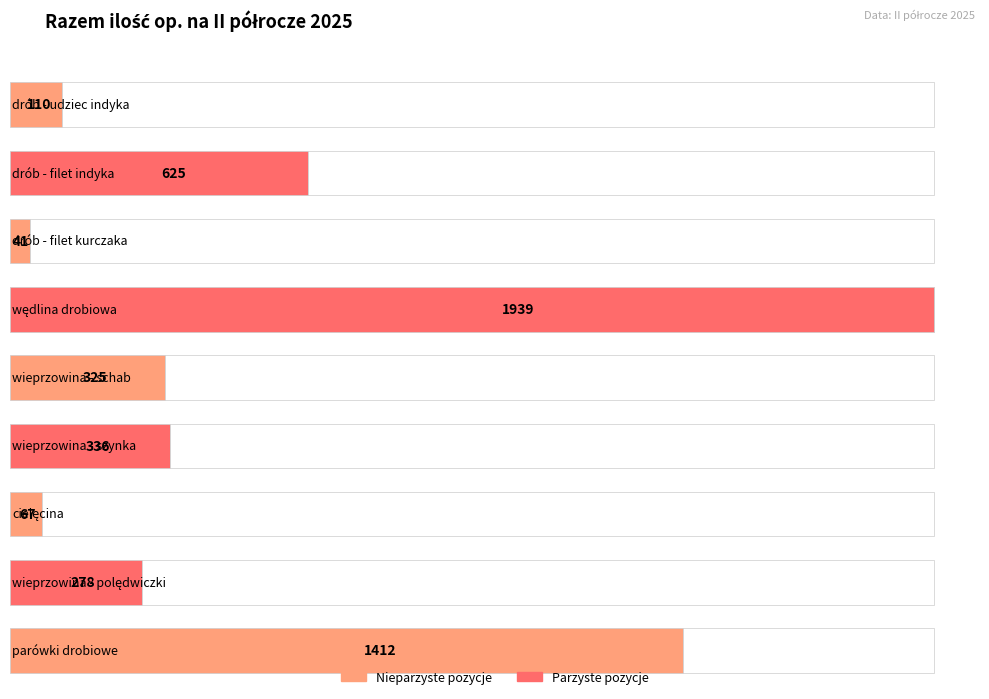

How many data points does each series have?

9